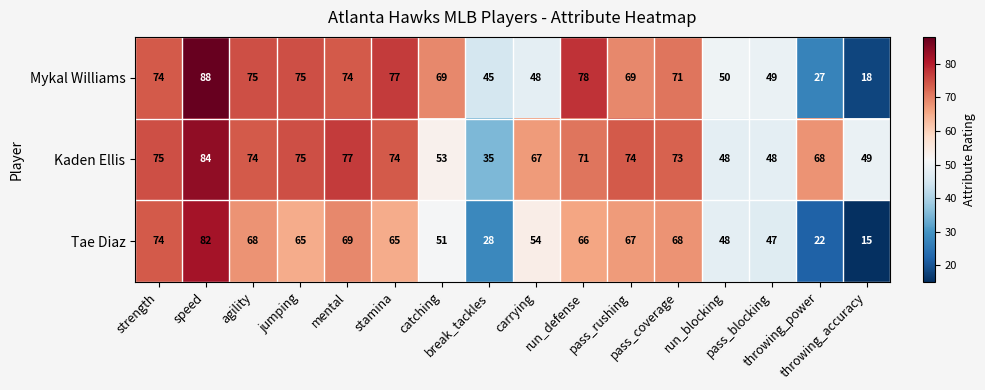

What is the minimum value for Tae Diaz?

15